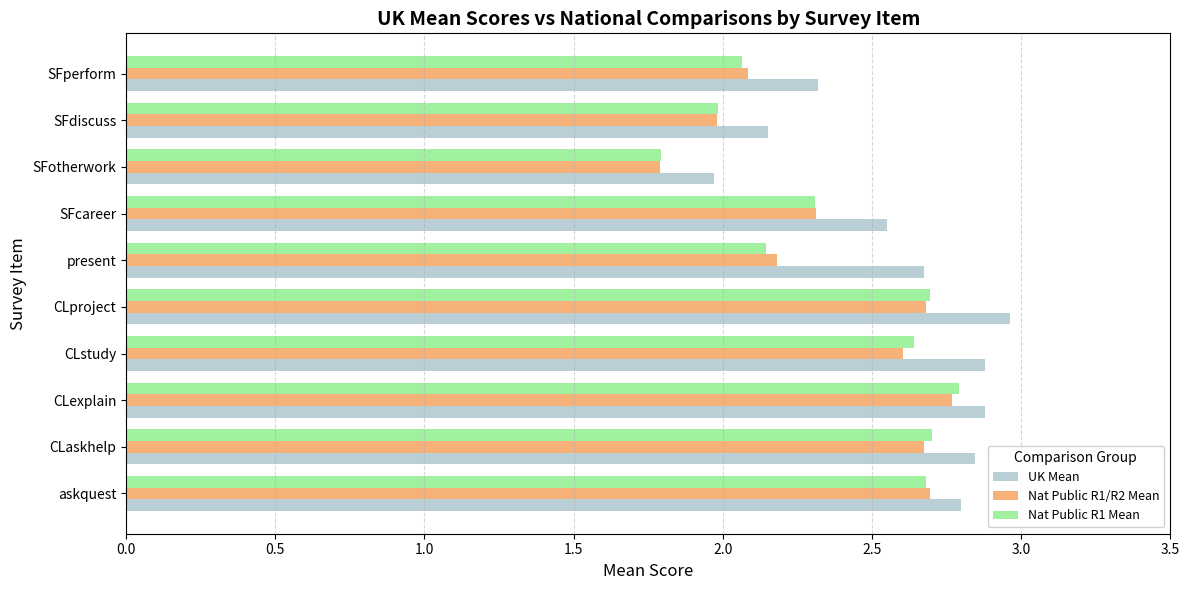

The value of Nat Public R1 Mean at SFperform is 2.8. True or false?

False